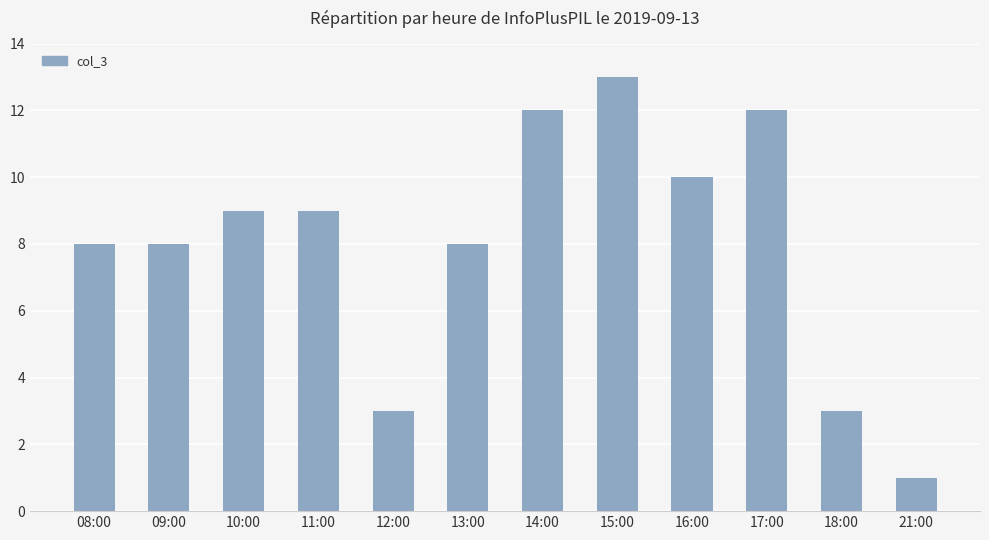

What is the label of the 7th bar from the left?

14:00